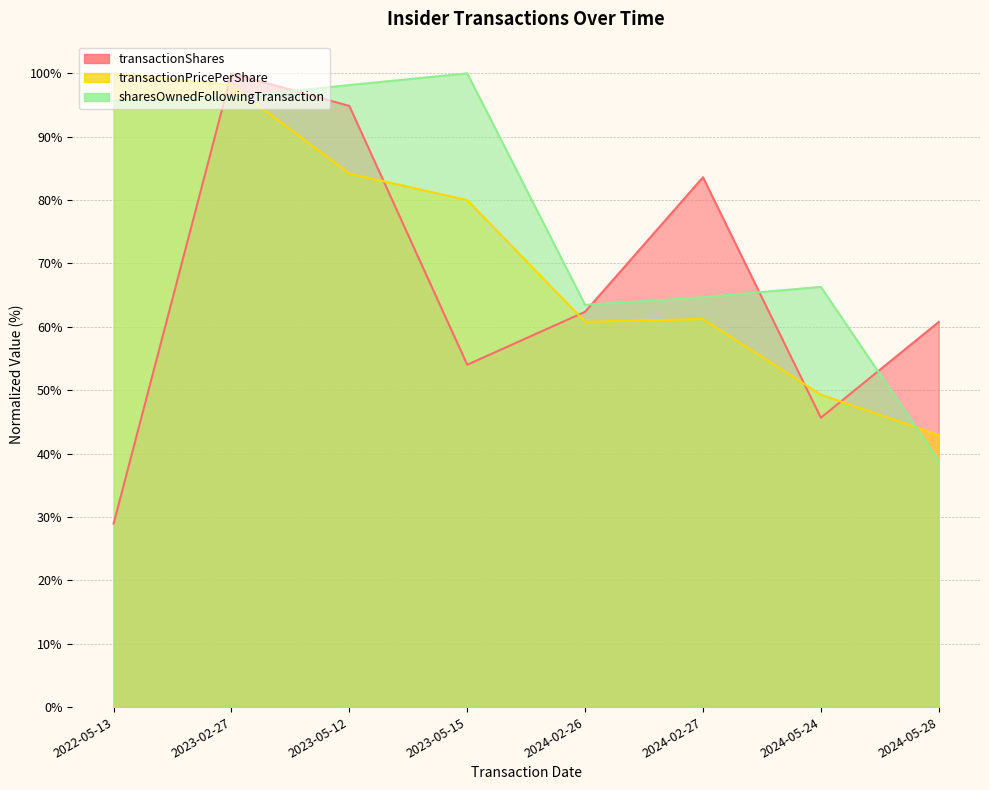

What is the label of the 1st point from the left?

2022-05-13